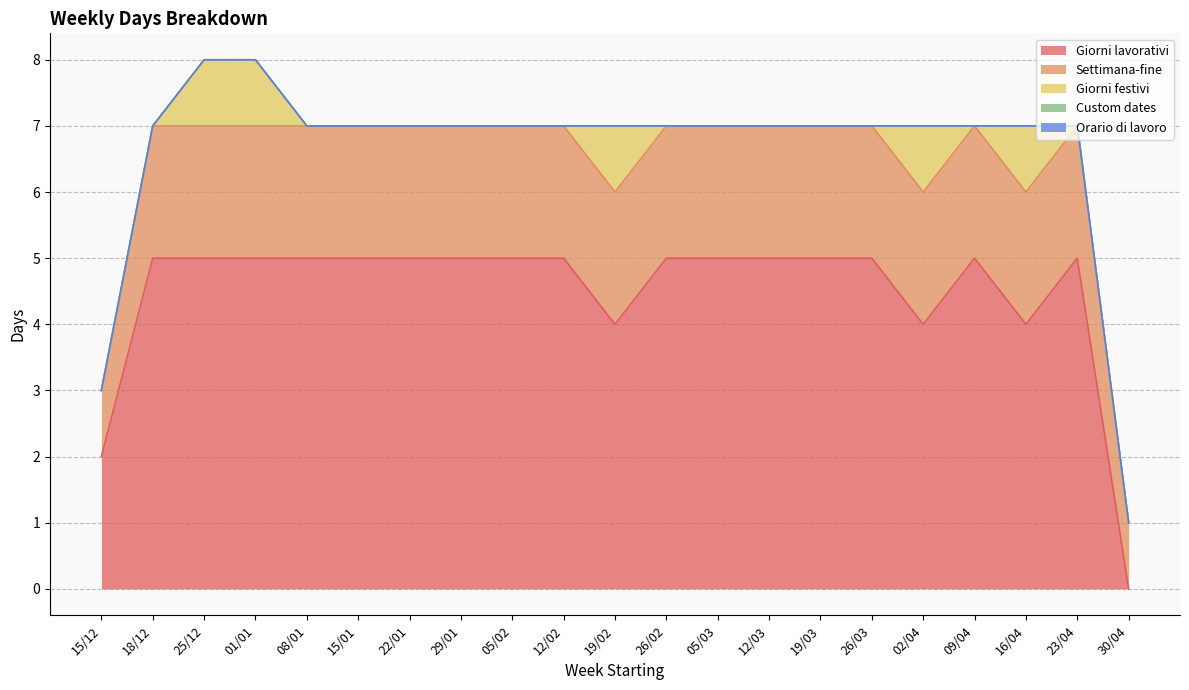

What are all the series names shown in the legend?

Giorni lavorativi, Settimana-fine, Giorni festivi, Custom dates, Orario di lavoro